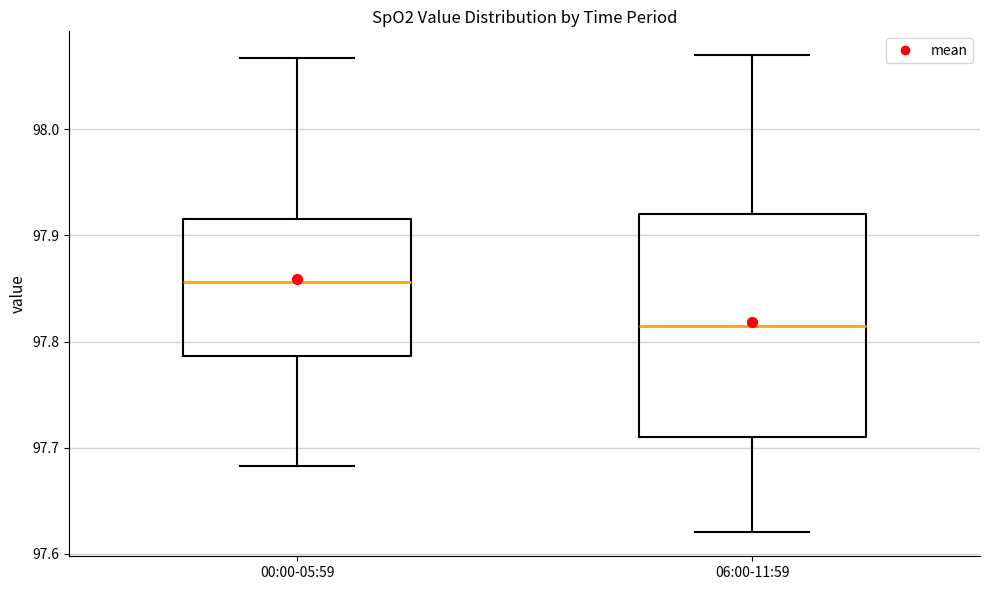

Reading left to right, read every box against the y-axis: the position of its median line, the range the box covers, and the ends of its whiskers. The values are not printed on the chart, so give them approximately, as read against the axis.

00:00-05:59: median 97.86, box 97.79 to 97.92, whiskers 97.68 to 98.07
06:00-11:59: median 97.82, box 97.71 to 97.92, whiskers 97.62 to 98.07